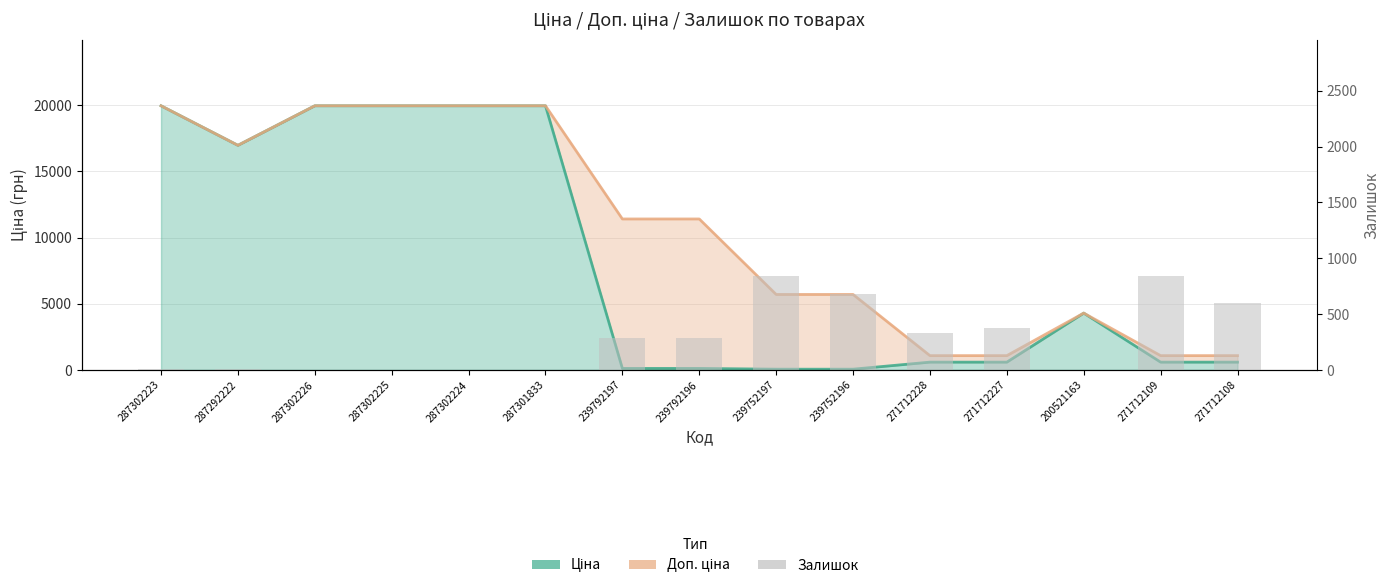

Between 287302223 and 239752196, which is larger?

287302223